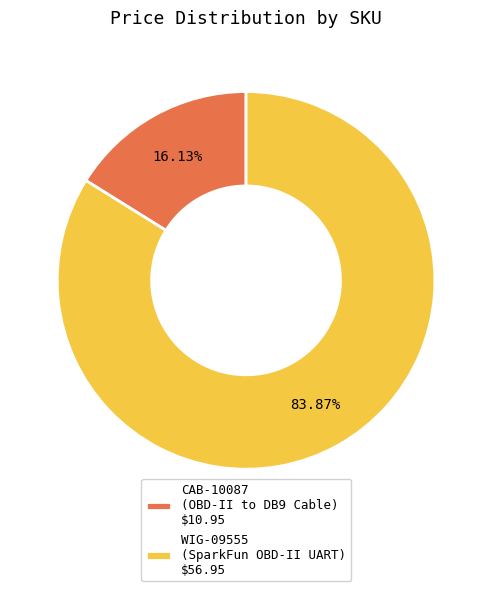

Does WIG-09555 (SparkFun OBD-II UART) $56.95 account for over 50% of the chart?

Yes